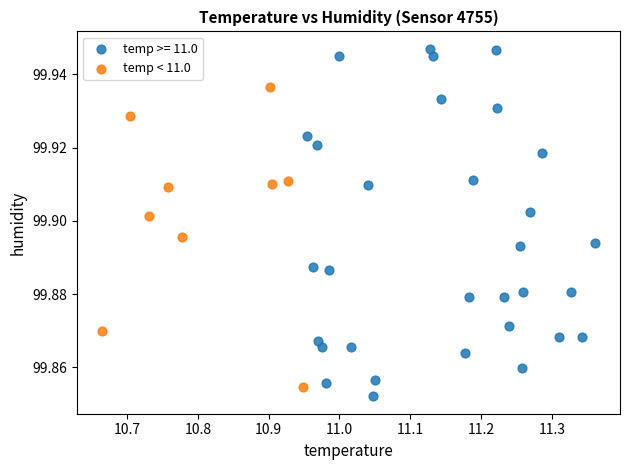

Which series contains the highest Y value?

temp >= 11.0